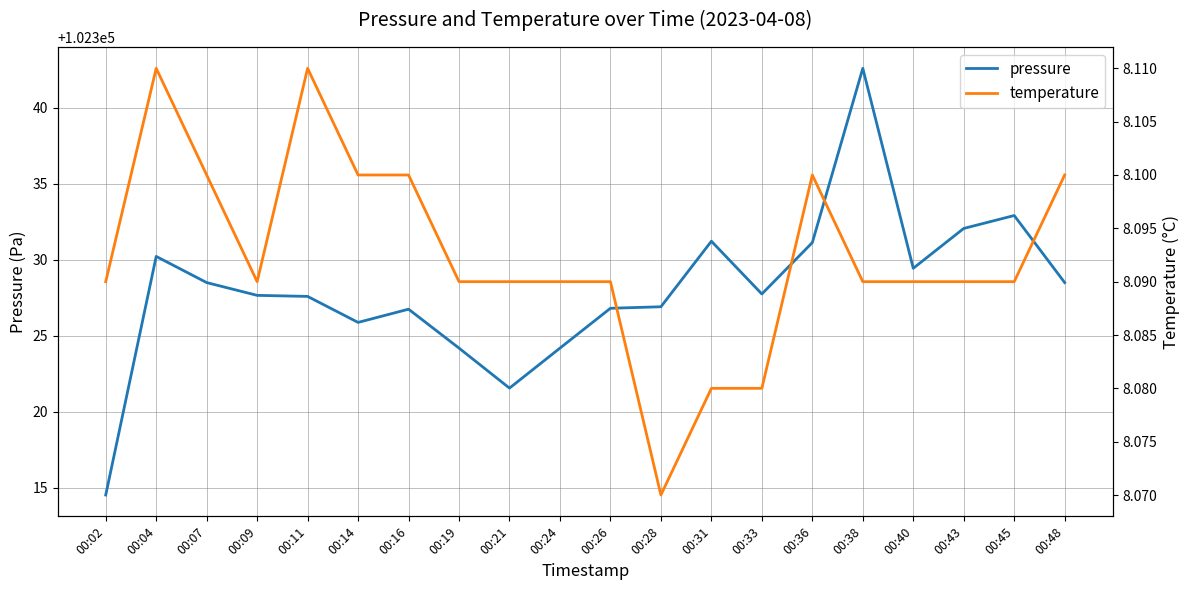

What are all the series names shown in the legend?

pressure, temperature